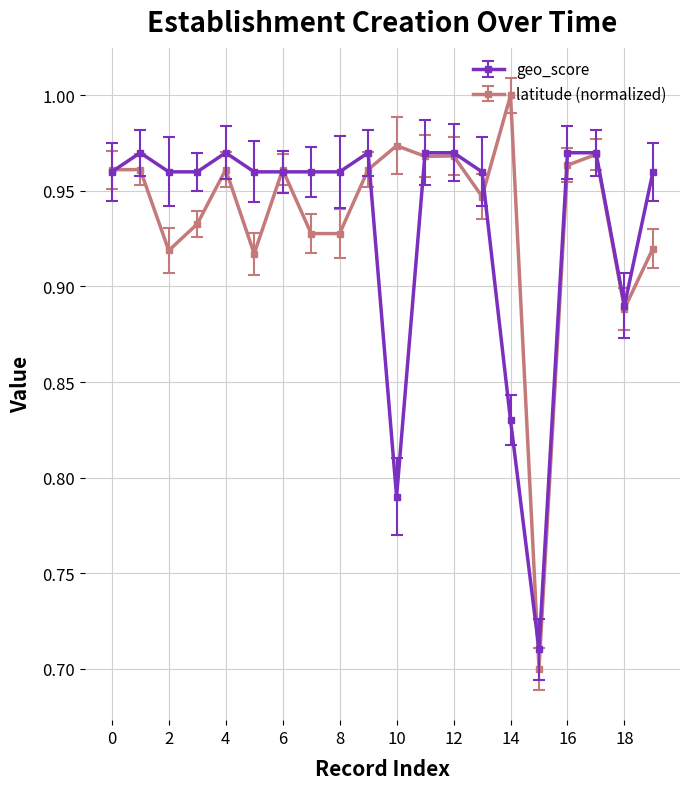

True or false: latitude (normalized) has more than 0 interior local peaks.

True